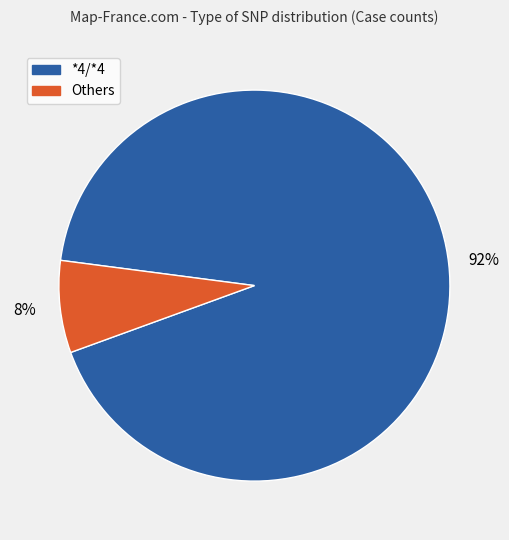

Which slice is the largest?

*4/*4